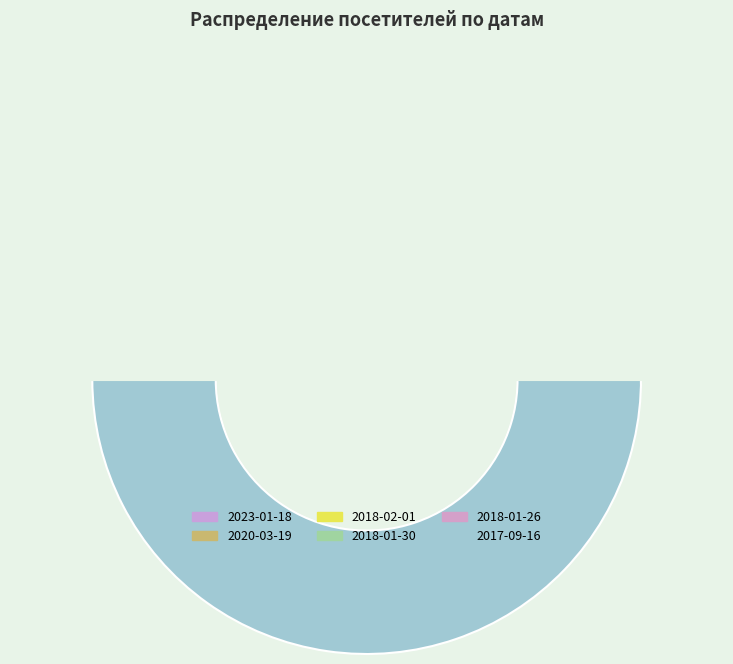

What is the smallest slice in the pie chart?

2023-01-18